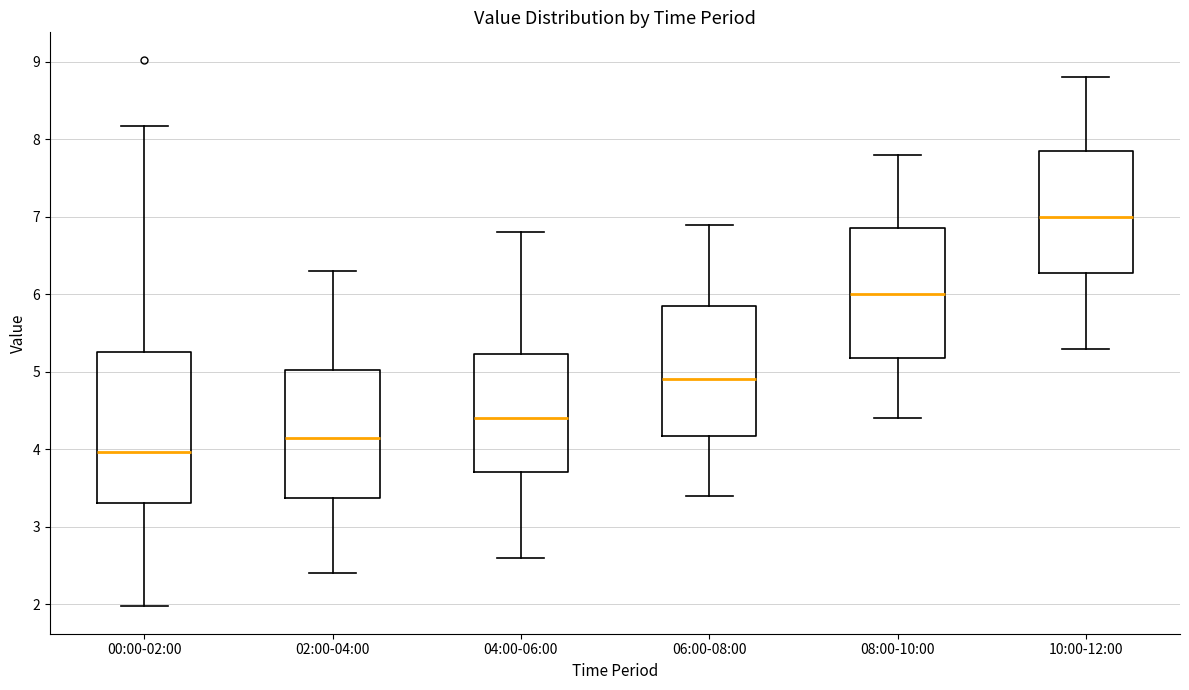

Reading left to right, transcribe this box plot: for each box, give where its median line is, the range the box spans, and where its two whiskers end, as read against the y-axis. The values are not printed on the chart, so give them approximately, as read against the axis.

00:00-02:00: median 4.0, box 3.3 to 5.3, whiskers 2.0 to 8.2
02:00-04:00: median 4.2, box 3.4 to 5.0, whiskers 2.4 to 6.3
04:00-06:00: median 4.4, box 3.7 to 5.2, whiskers 2.6 to 6.8
06:00-08:00: median 4.9, box 4.2 to 5.9, whiskers 3.4 to 6.9
08:00-10:00: median 6.0, box 5.2 to 6.9, whiskers 4.4 to 7.8
10:00-12:00: median 7.0, box 6.3 to 7.9, whiskers 5.3 to 8.8